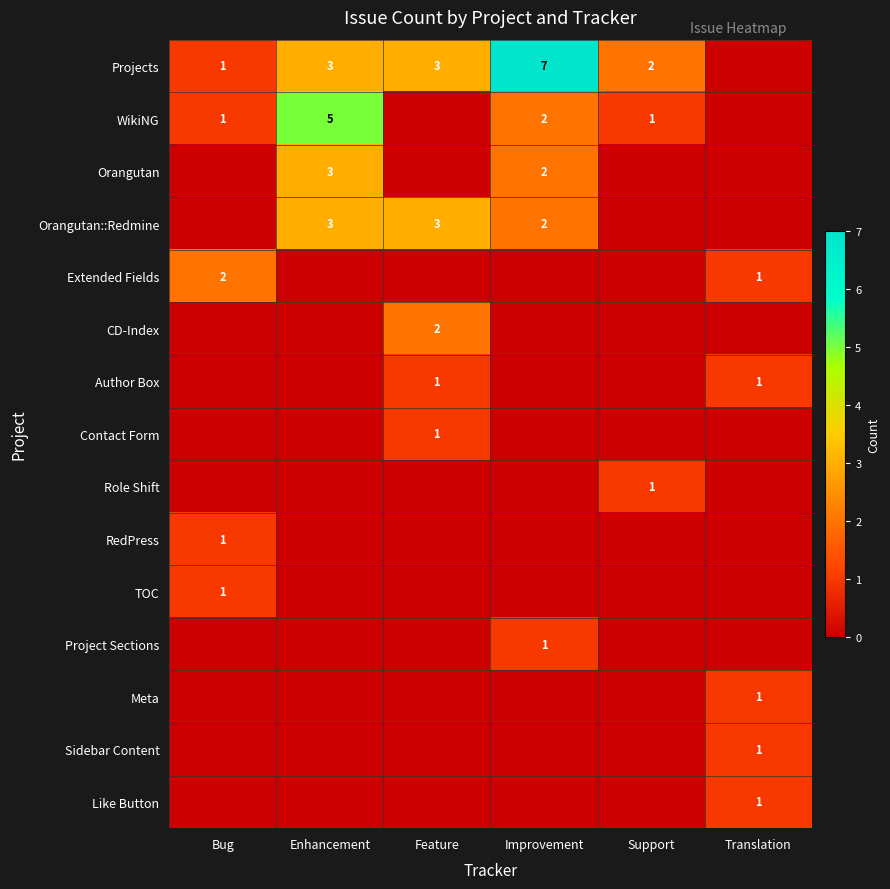

The Orangutan series shows 5 at Enhancement. True or false?

False